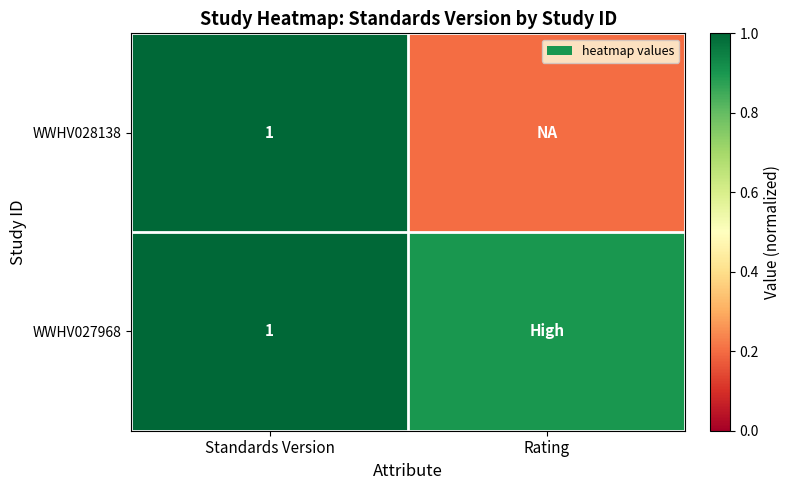

What is the total value across all series at Standards Version?

2.0